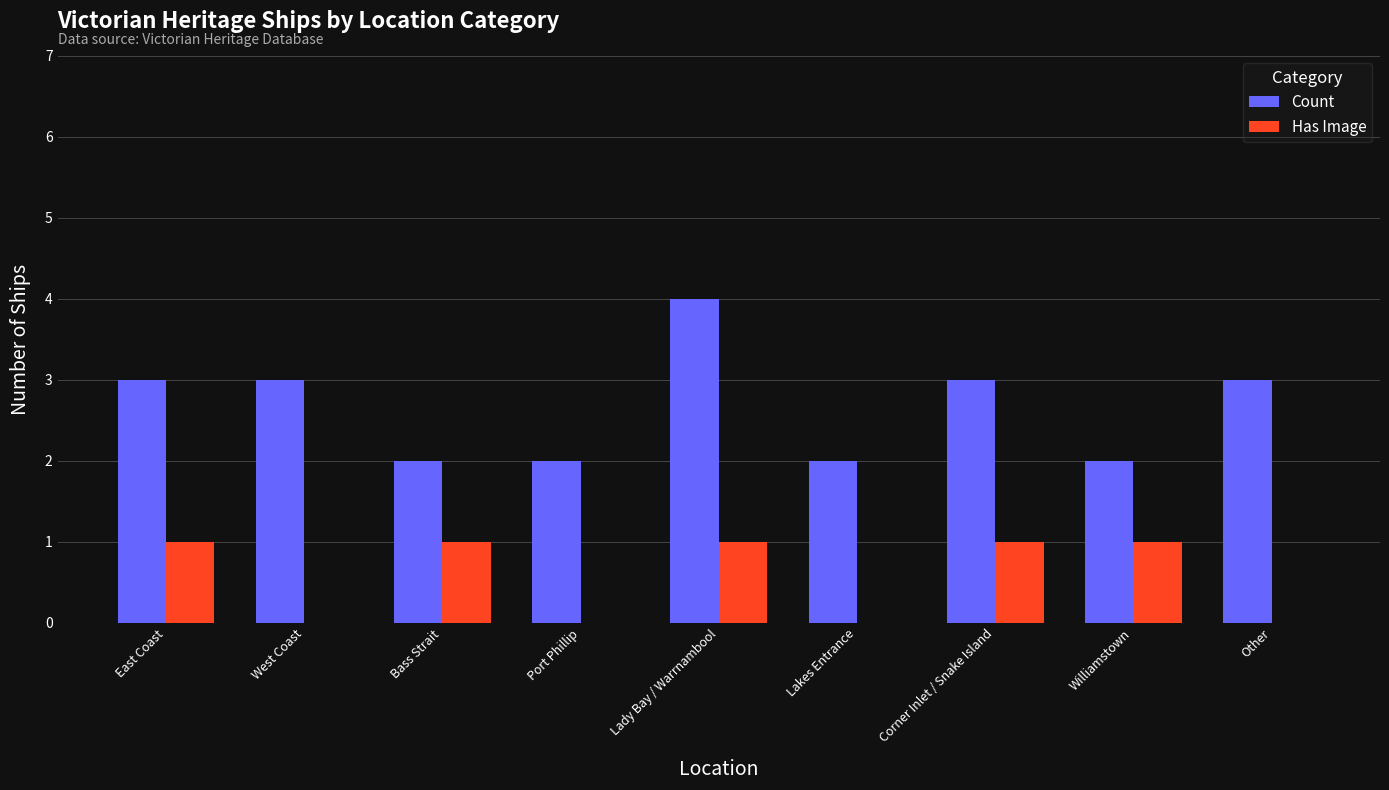

The Has Image series shows 1 at Williamstown. True or false?

True